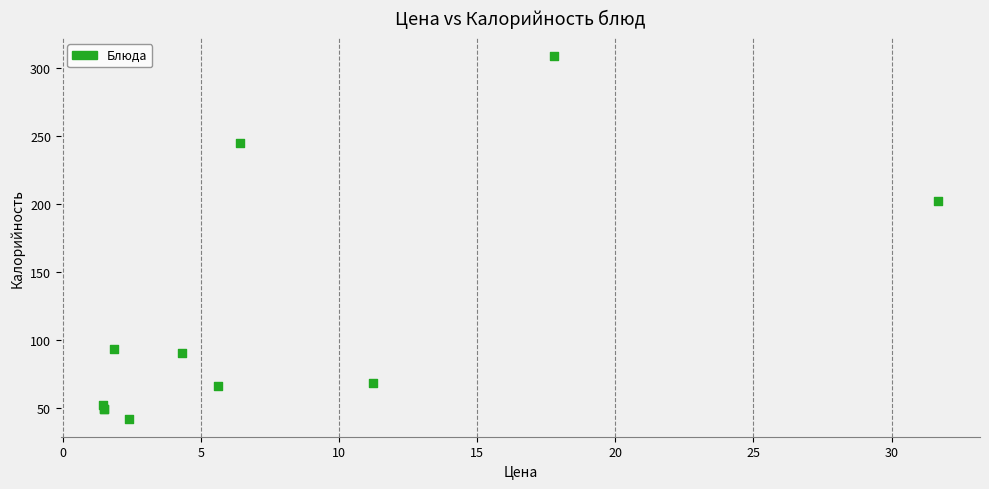

What Y value in the scatter plot is closest to 175?

202